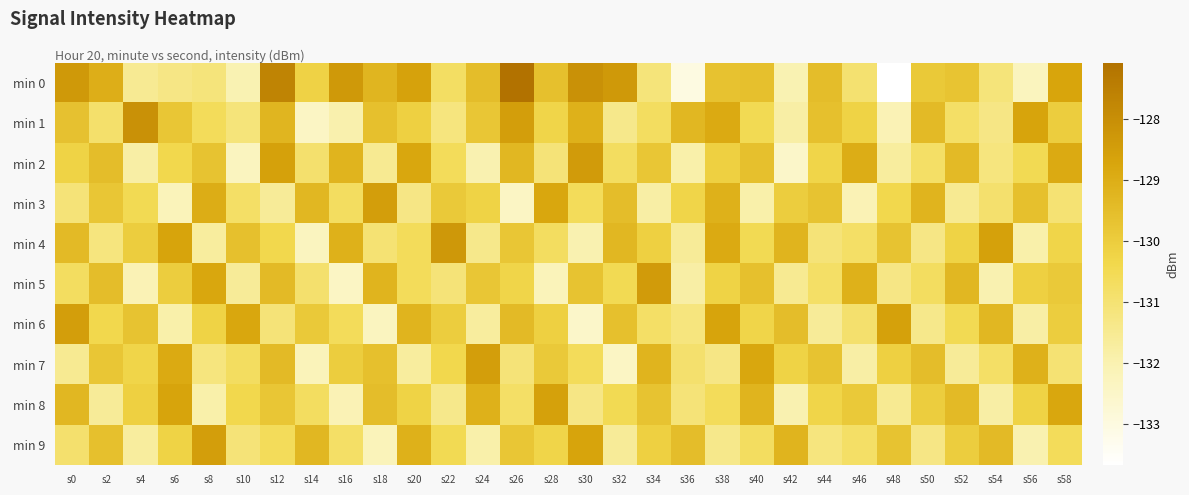

Which series has the largest total across all categories?

min 0